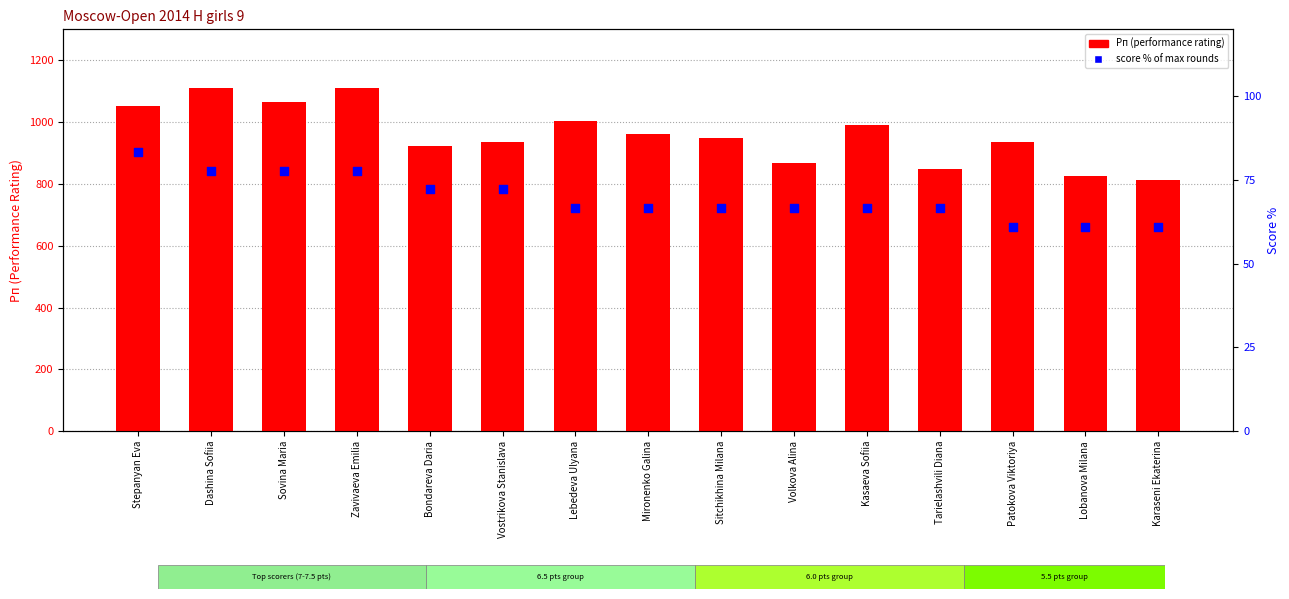

At which category is the sum across all series the highest?

Dashina Sofiia